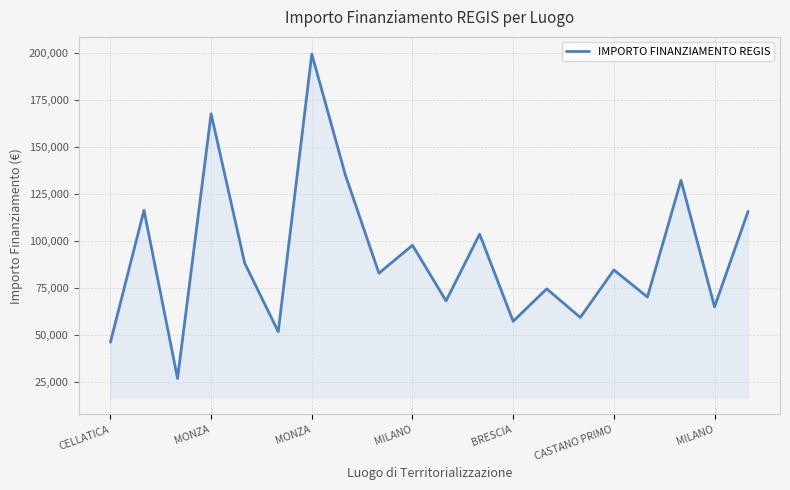

What is the greatest value displayed?

199567.7